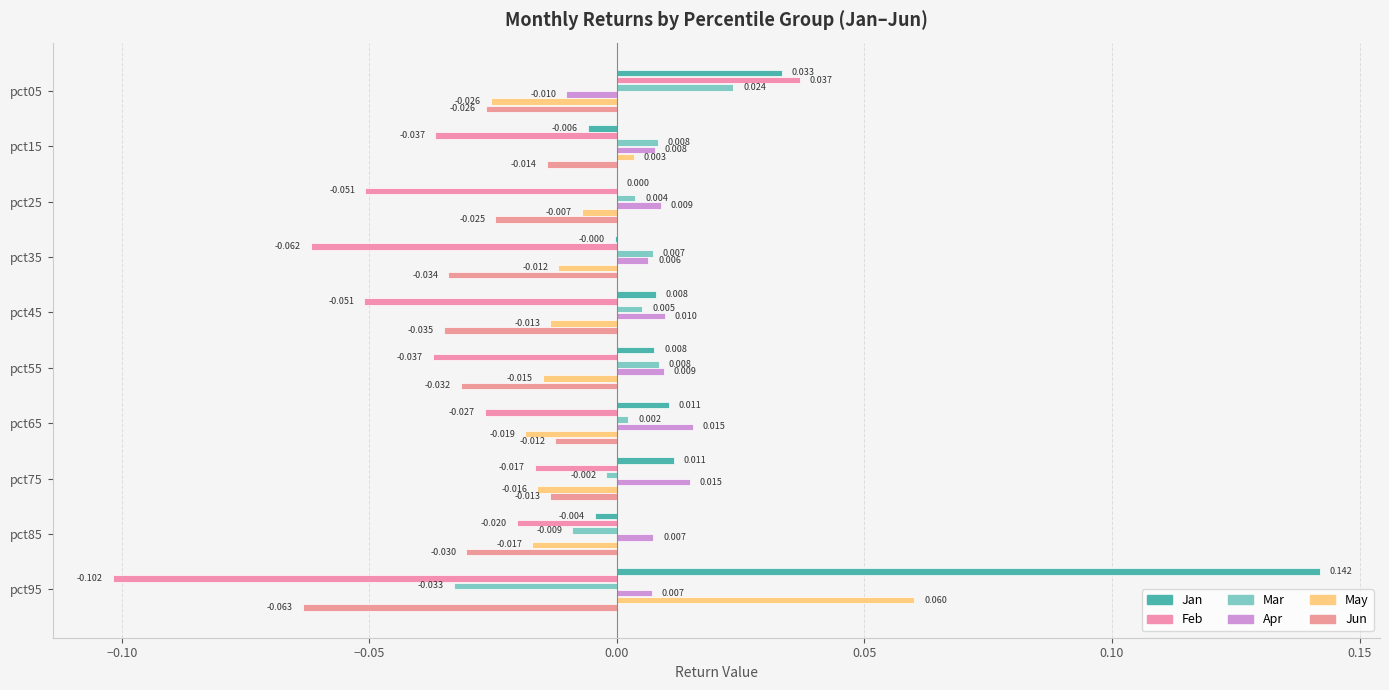

What are all the series names shown in the legend?

Jan, Feb, Mar, Apr, May, Jun